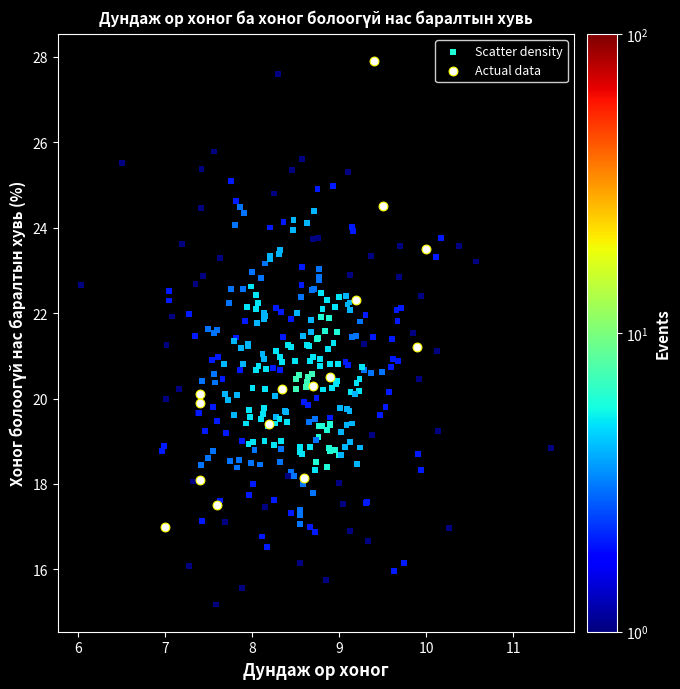

Which series reaches the minimum Y coordinate?

Scatter density